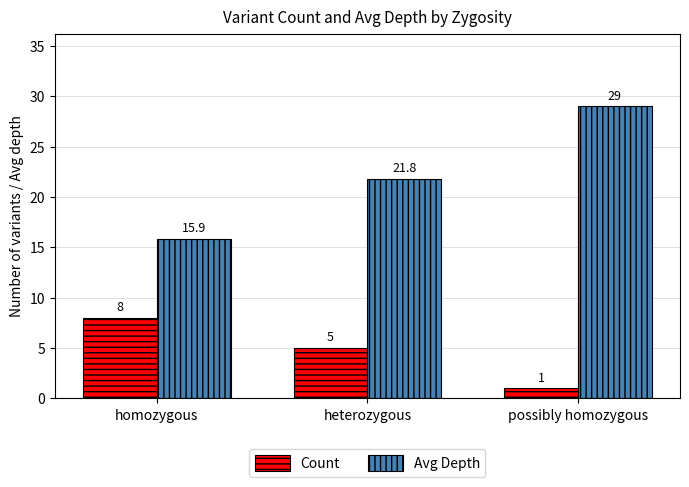

Count the number of data series in this chart.

2